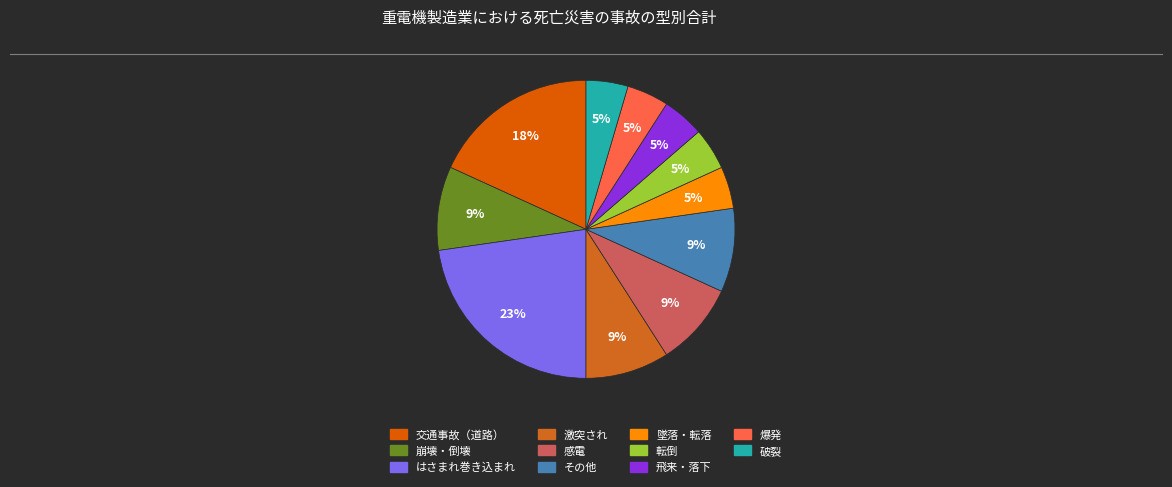

Which category has the biggest portion of the pie?

はさまれ巻き込まれ